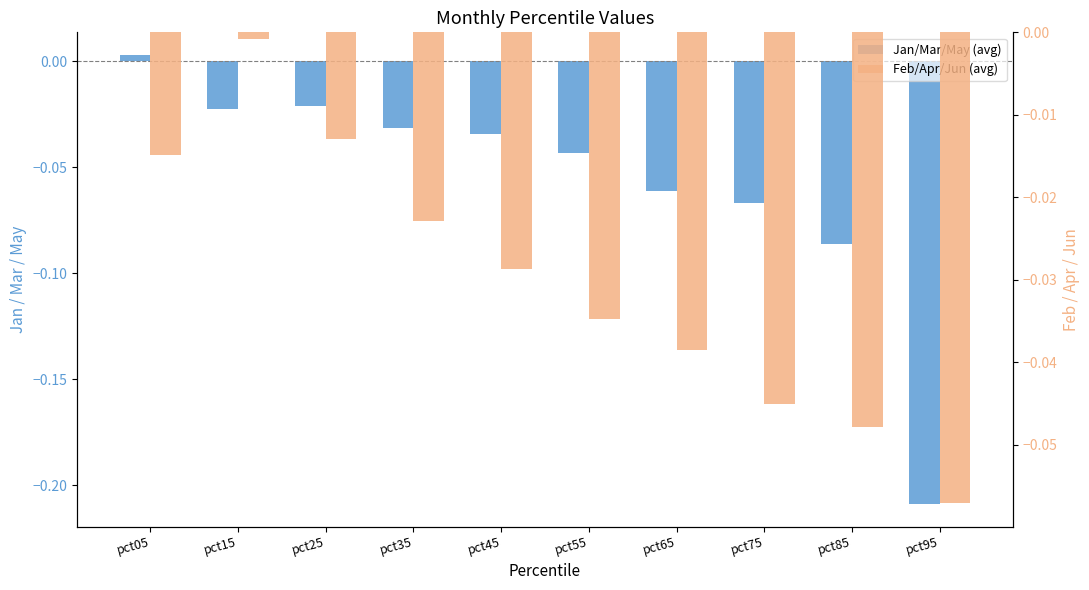

Between pct75 and pct65, which is larger?

pct65